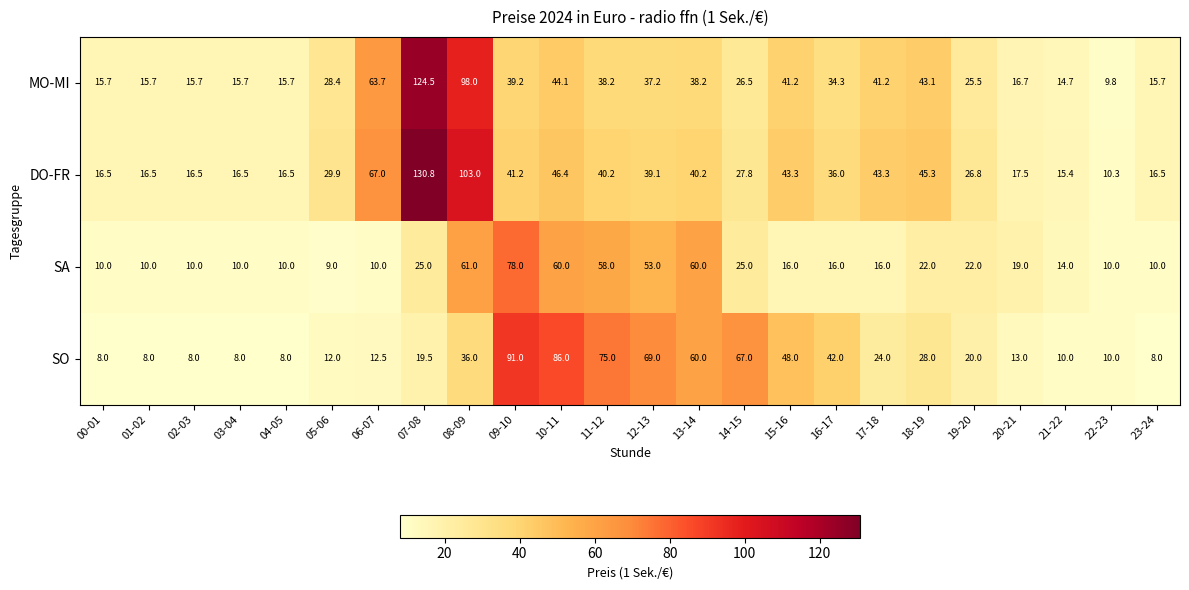

True or false: SO has a value of 13.2 at 04-05.

False